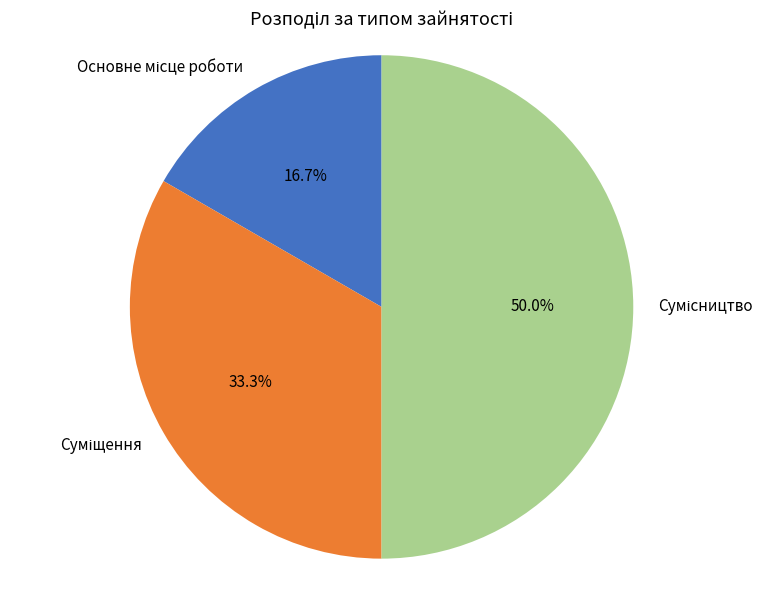

How many slices are in this pie chart?

3